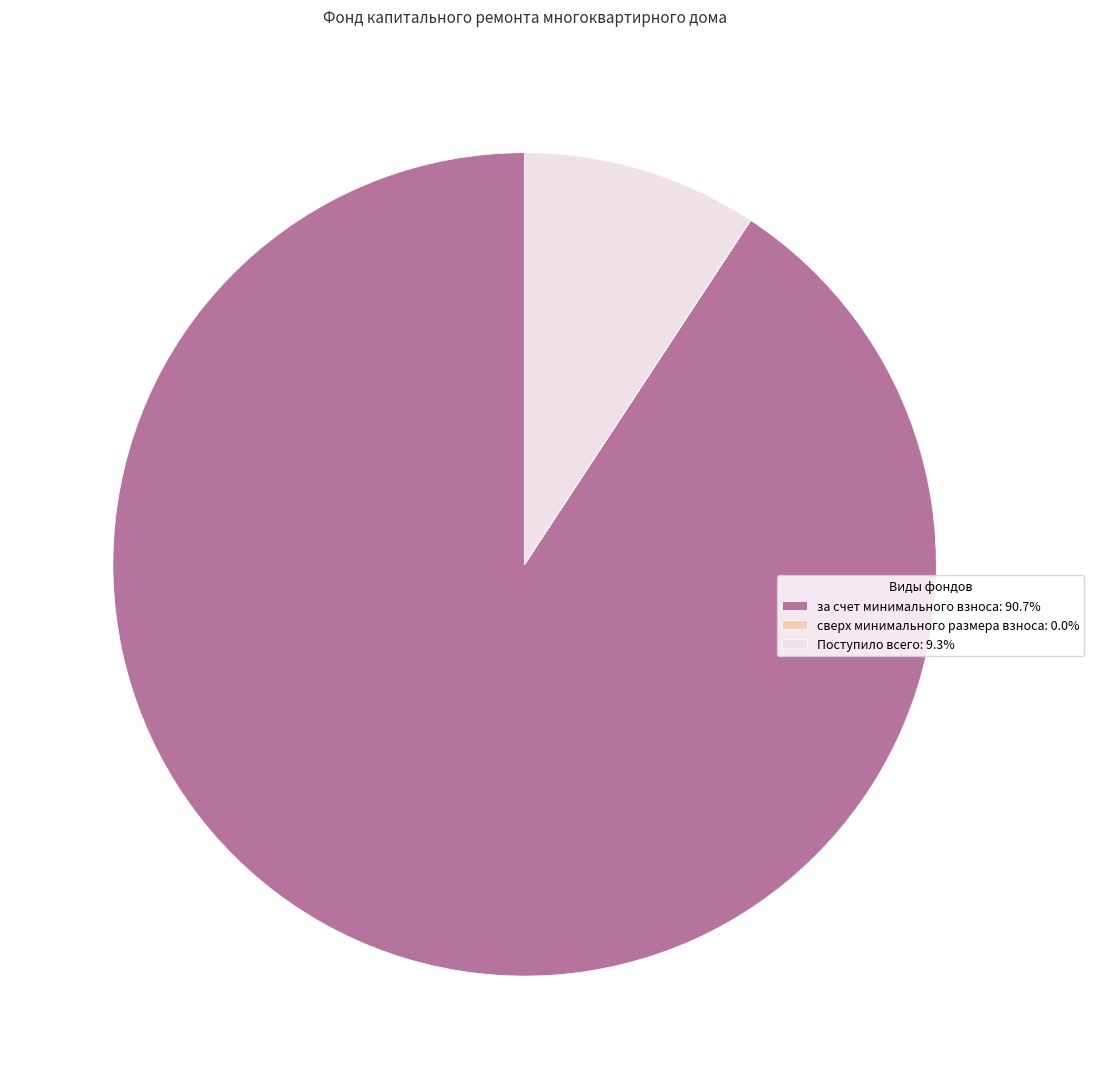

Do Поступило всего and за счет минимального взноса together represent more than half of the pie?

Yes